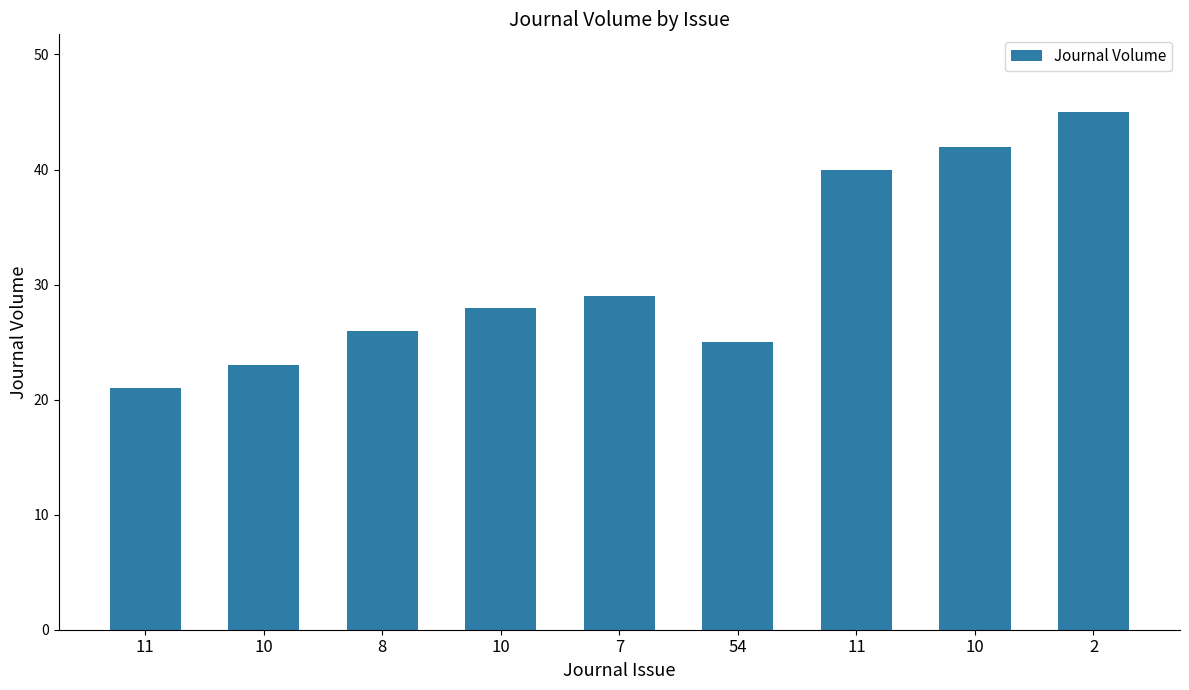

List the labels in order of value, largest first.

2, 10, 11, 7, 10, 8, 54, 10, 11